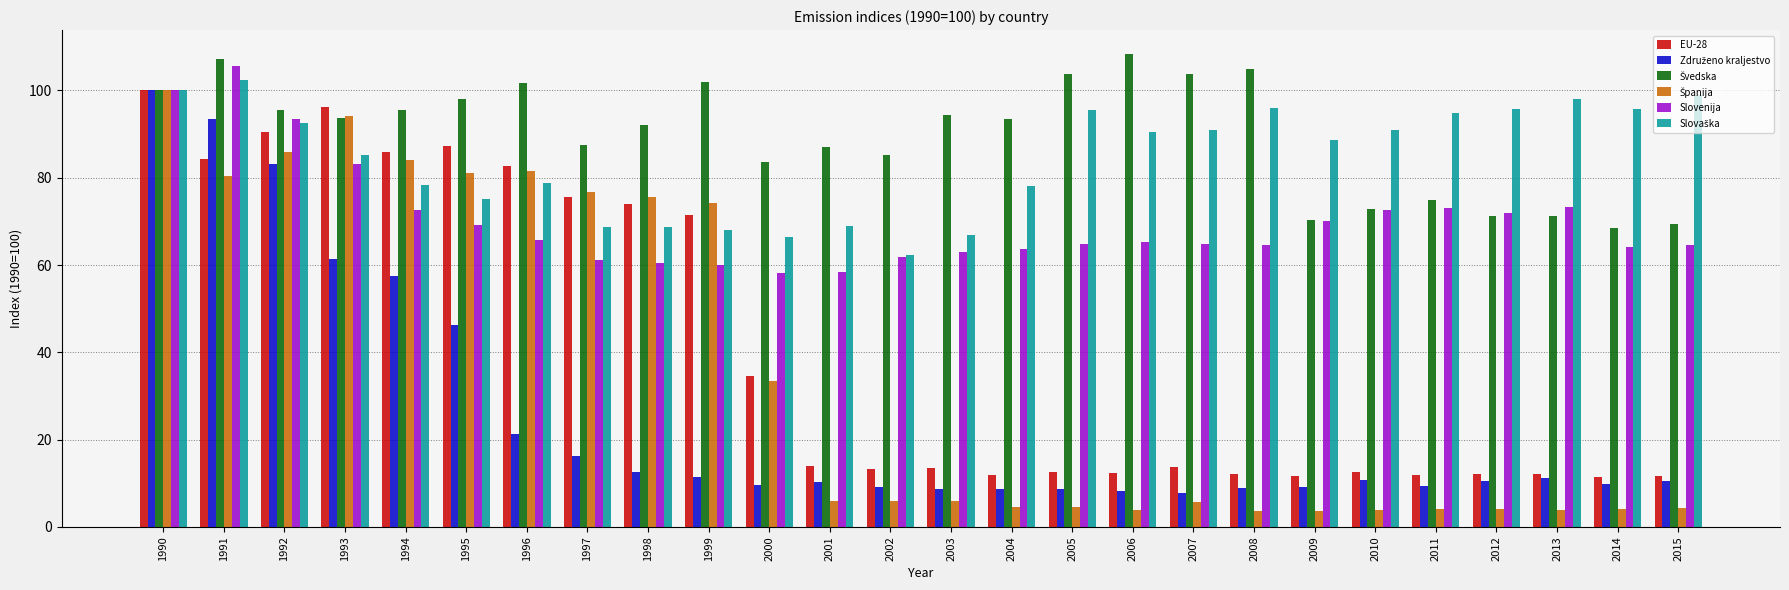

At which category is the sum across all series the highest?

1990